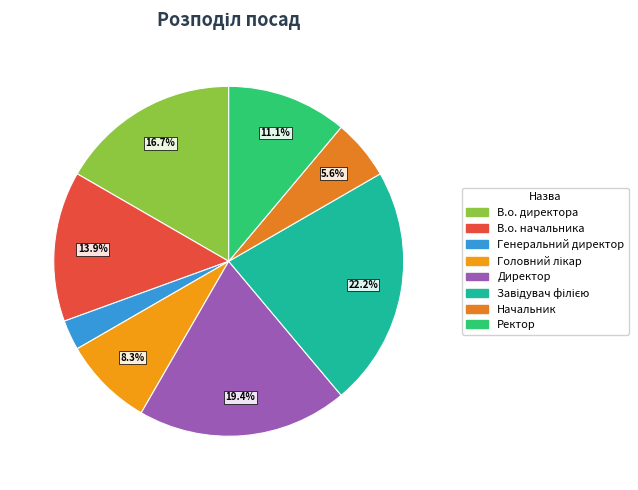

Does Начальник account for over 50% of the chart?

No